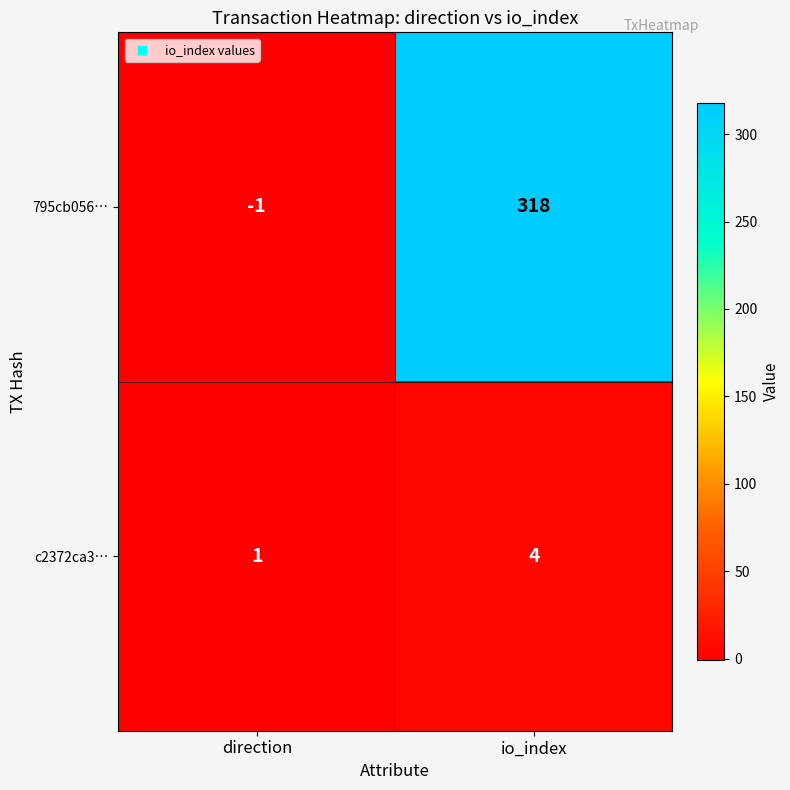

Which category has the lowest value across all series?

direction